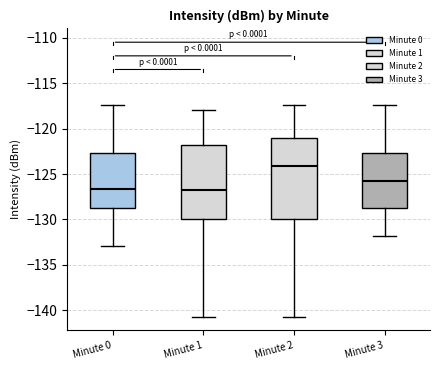

Reading left to right, transcribe this box plot: for each box, give where its median line is, the range the box spans, and where its two whiskers end, as read against the y-axis. The values are not printed on the chart, so give them approximately, as read against the axis.

Minute 0: median -126.5, box -128.5 to -122.5, whiskers -133.0 to -117.5
Minute 1: median -126.5, box -130.0 to -122.0, whiskers -140.5 to -118.0
Minute 2: median -124.0, box -130.0 to -121.0, whiskers -140.5 to -117.5
Minute 3: median -125.5, box -128.5 to -122.5, whiskers -132.0 to -117.5